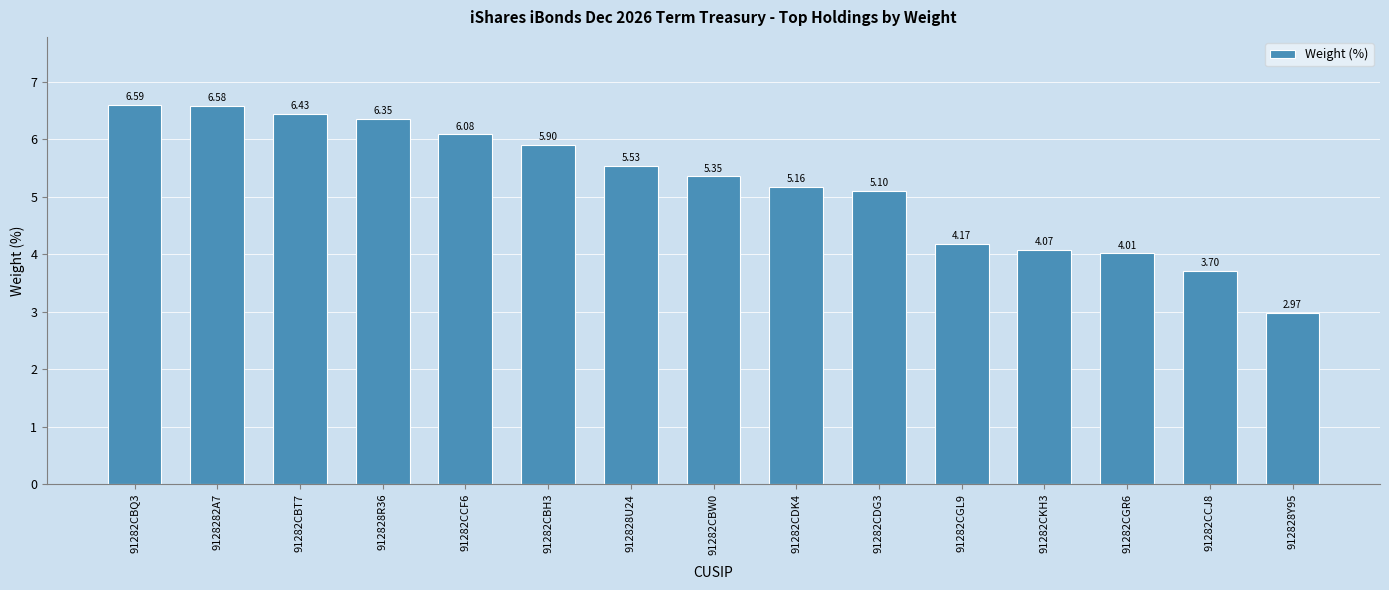

Approximately how many times larger is the value at 91282CCF6 compared to 9128282A7?

0.9